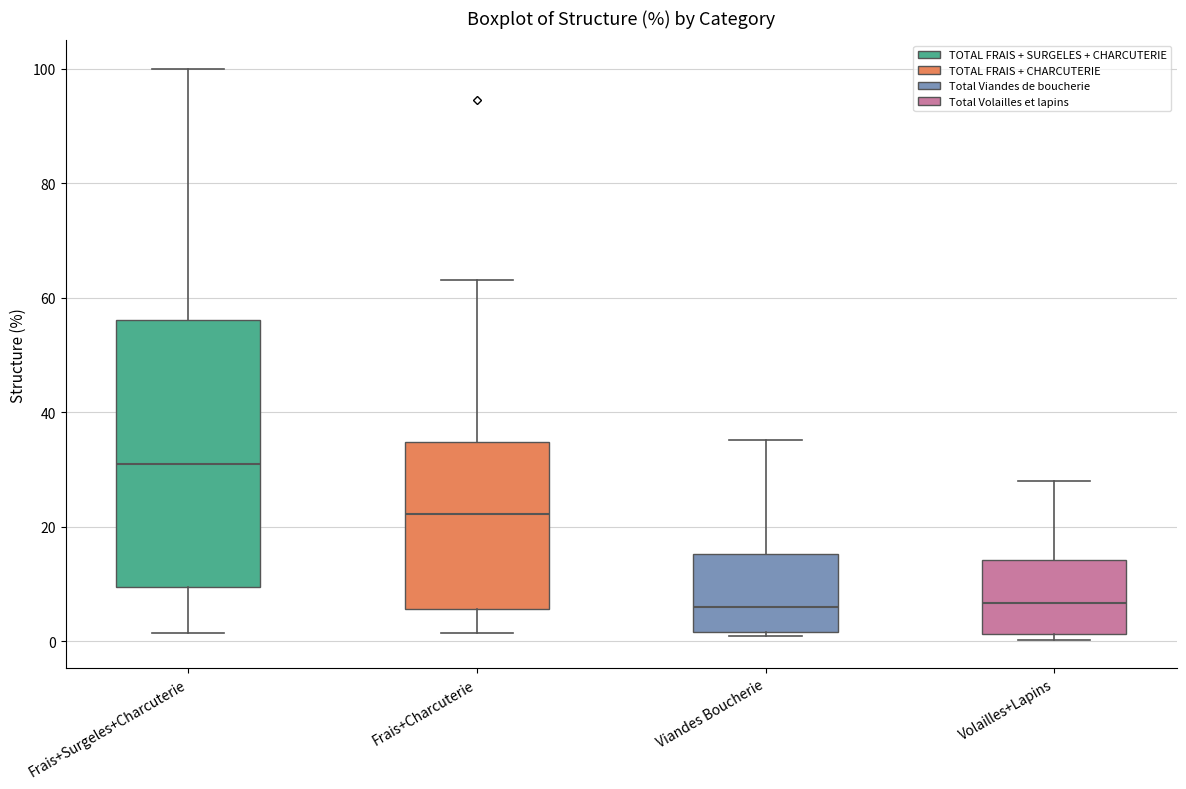

Reading left to right, transcribe this box plot: for each box, give where its median line is, the range the box spans, and where its two whiskers end, as read against the y-axis. The values are not printed on the chart, so give them approximately, as read against the axis.

Frais+Surgeles+Charcuterie: median 30, box 10 to 56, whiskers 2 to 100
Frais+Charcuterie: median 22, box 6 to 34, whiskers 2 to 64
Viandes Boucherie: median 6, box 2 to 16, whiskers 0 to 36
Volailles+Lapins: median 6, box 2 to 14, whiskers 0 to 28